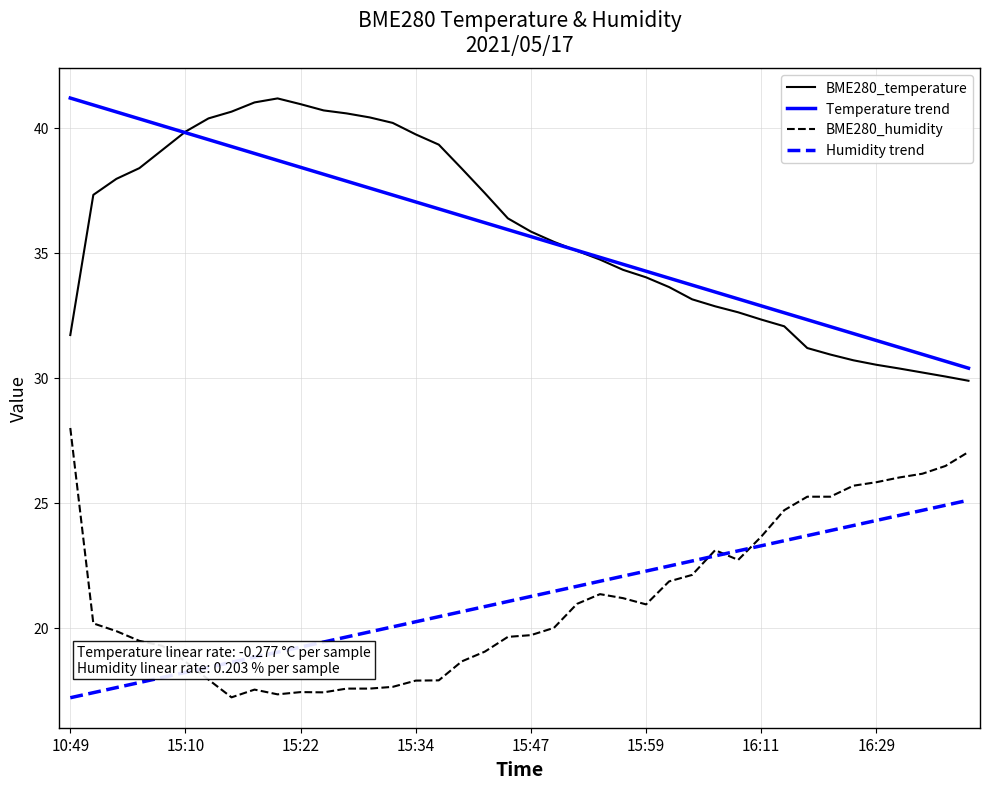

What is the maximum value shown in the chart?

41.2